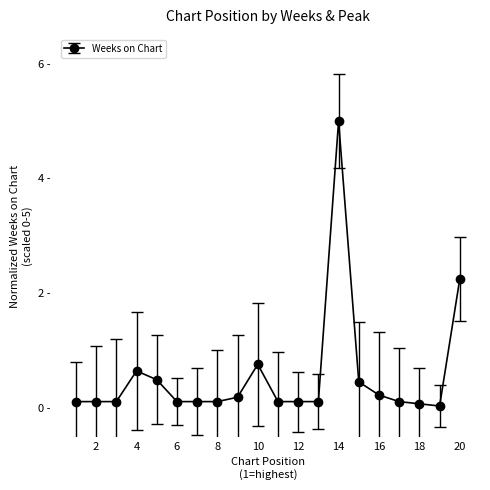

Is this an area chart (filled region under the line)?

No